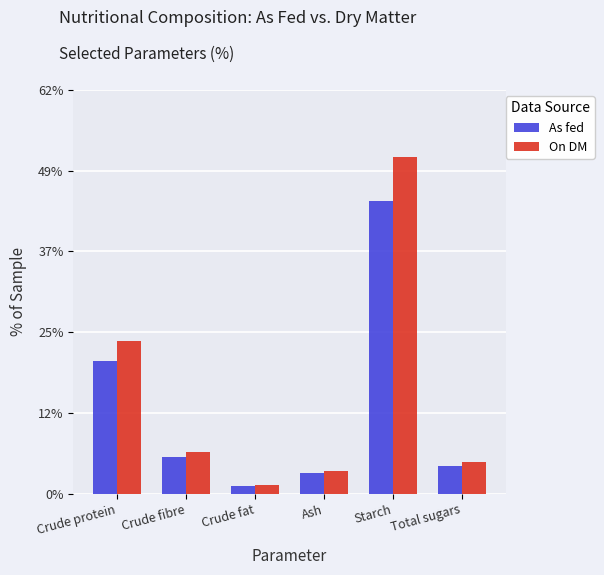

What is the average value of the As fed series?

13.2